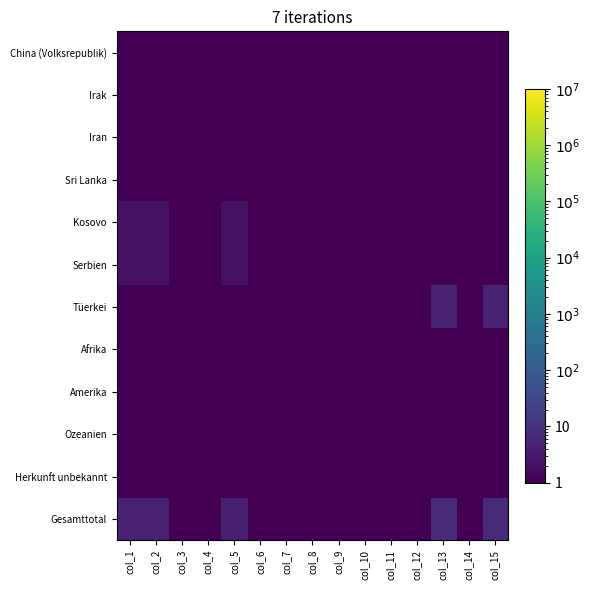

Which series has the largest range (max minus min)?

Gesamttotal